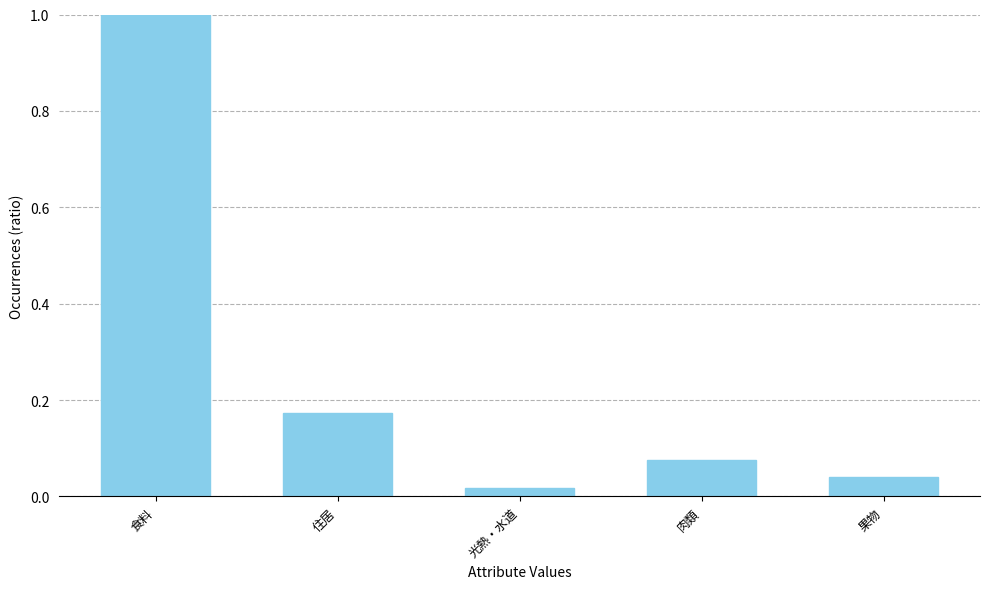

Which category has the lowest value across all series?

光熱・水道